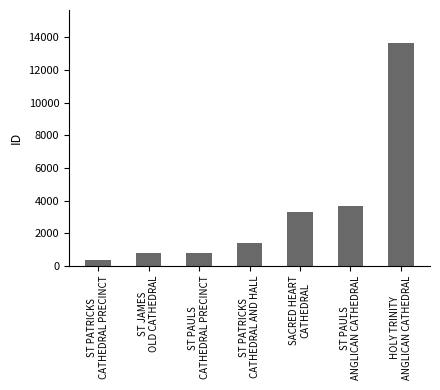

Which label corresponds to the largest value in the chart?

HOLY TRINITY
ANGLICAN CATHEDRAL